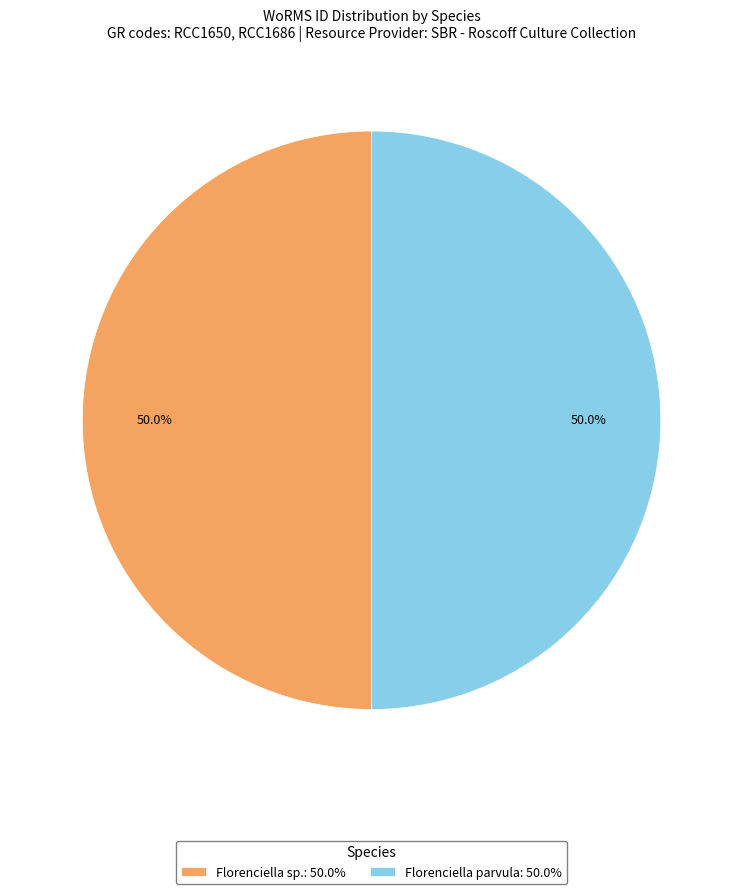

Is the sum of Florenciella parvula: 50.0% and Florenciella sp.: 50.0% greater than half?

Yes